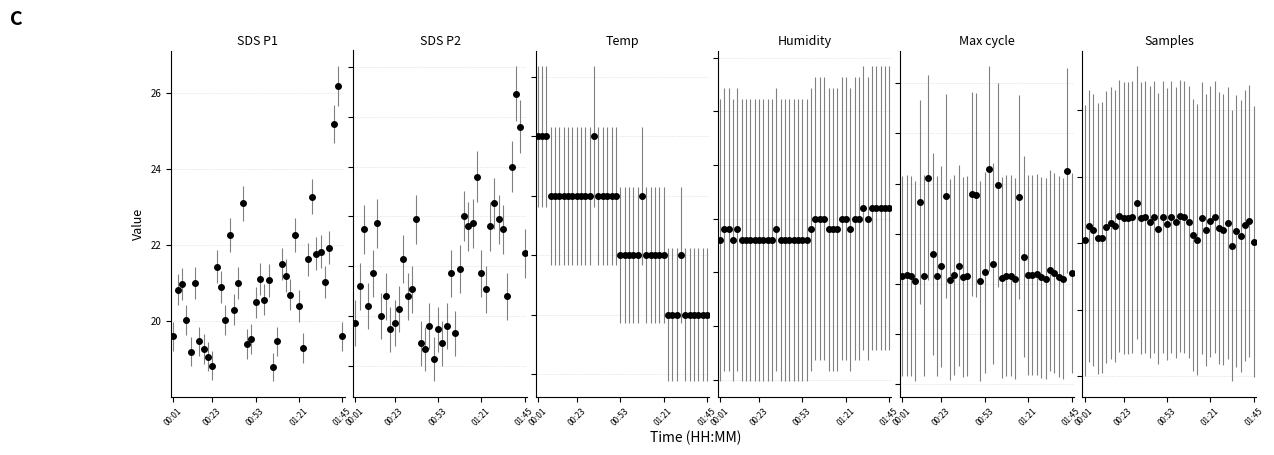

At which category is the sum across all series the highest?

00:31